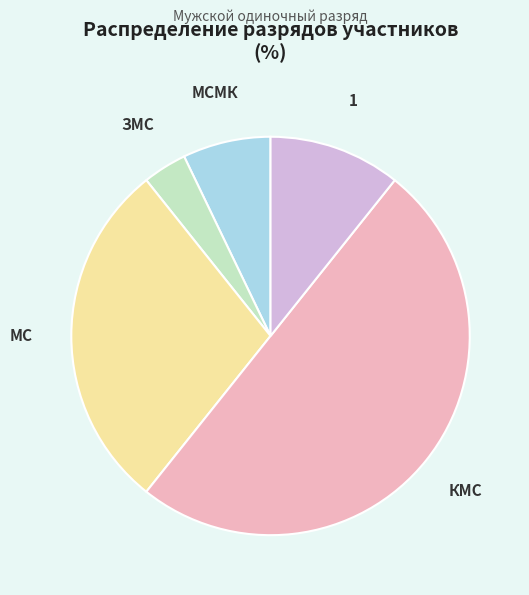

How many segments does this pie chart have?

5